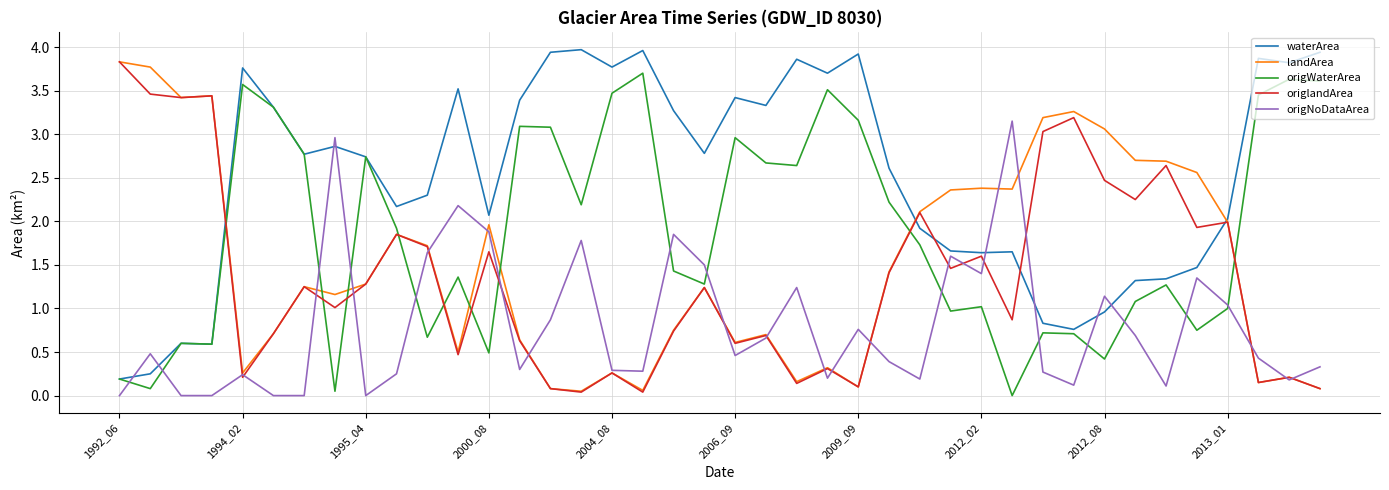

What is the greatest value displayed?

4.0